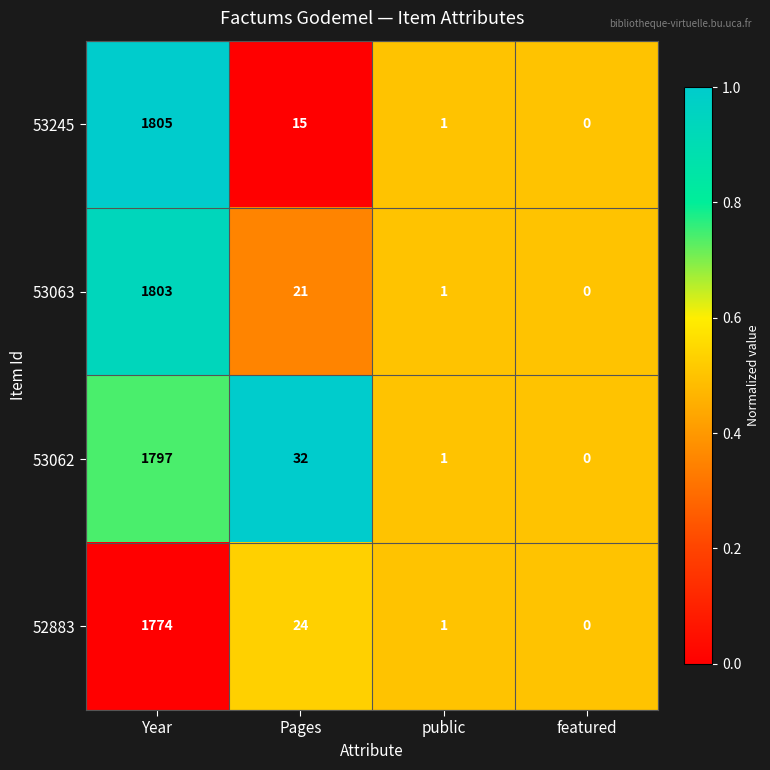

Reading left to right, transcribe all the data shown in this chart.

53245: 1805	15	1	0
53063: 1803	21	1	0
53062: 1797	32	1	0
52883: 1774	24	1	0